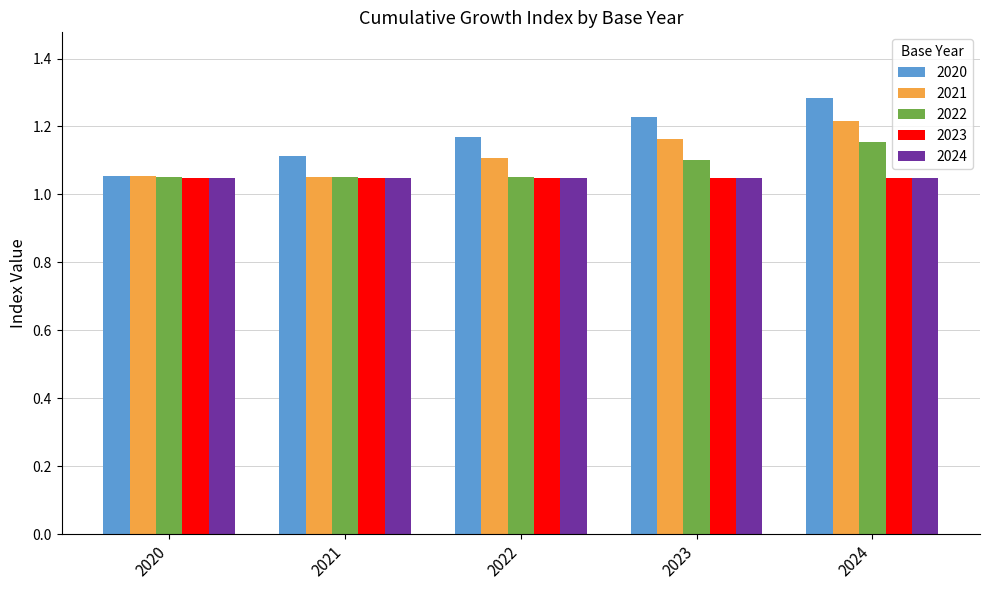

Which series has the largest total across all categories?

2020